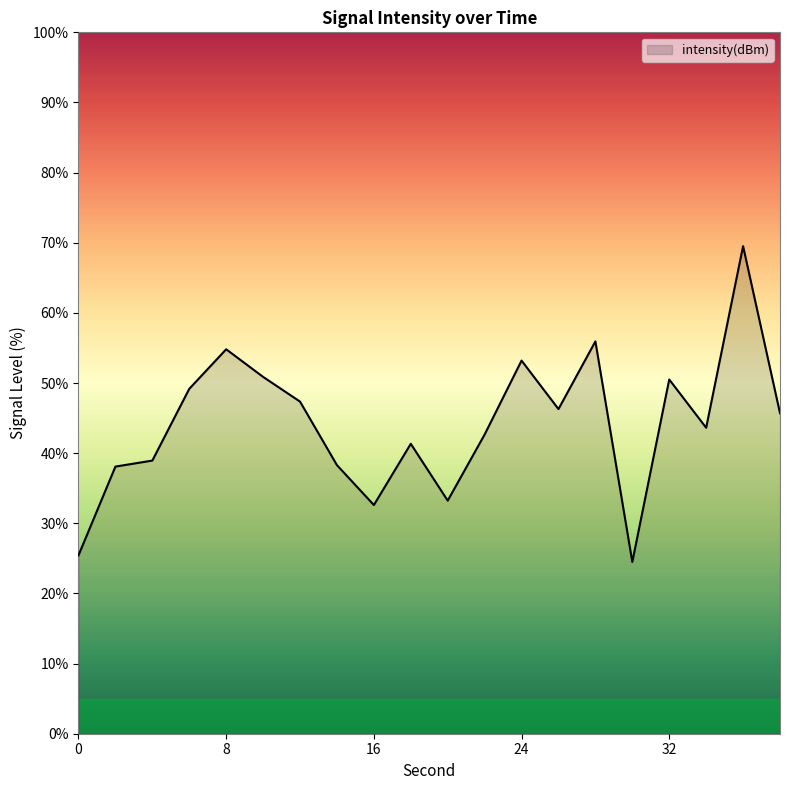

What is the difference between the maximum and minimum values?

45.0